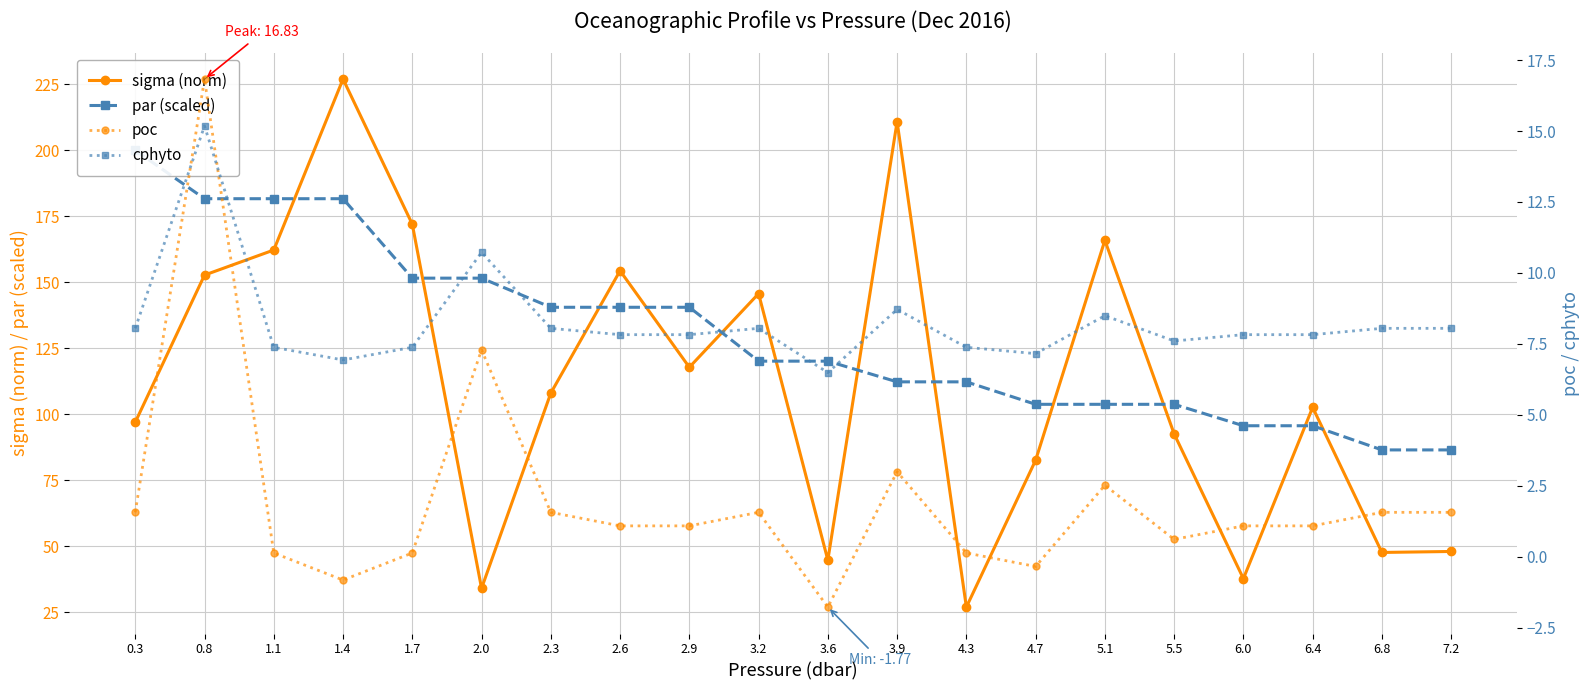

What are all the series names shown in the legend?

sigma (norm), par (scaled), poc, cphyto